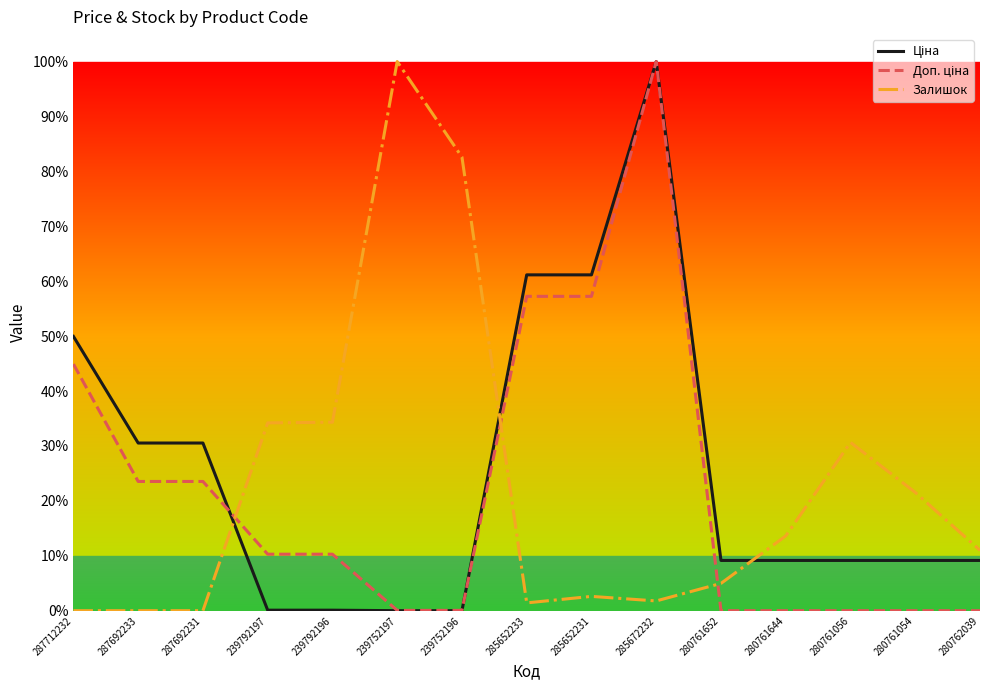

Which series has the largest range (max minus min)?

Ціна